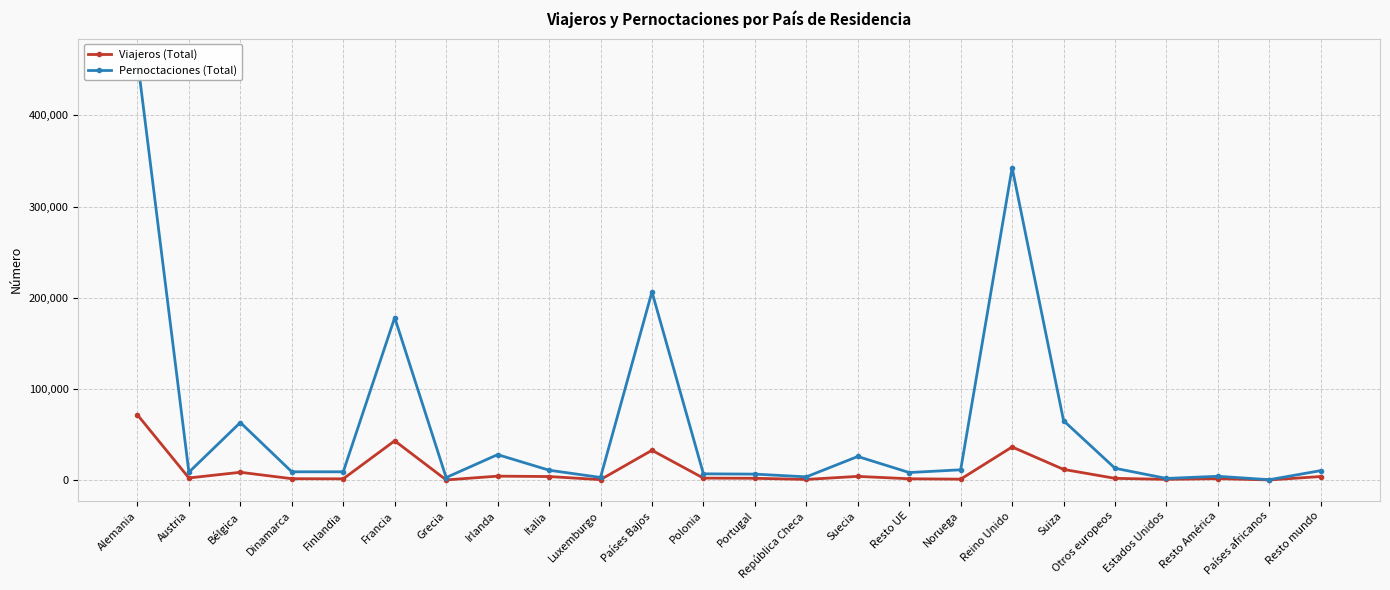

The value of Viajeros (Total) at Resto América is 1531. True or false?

True